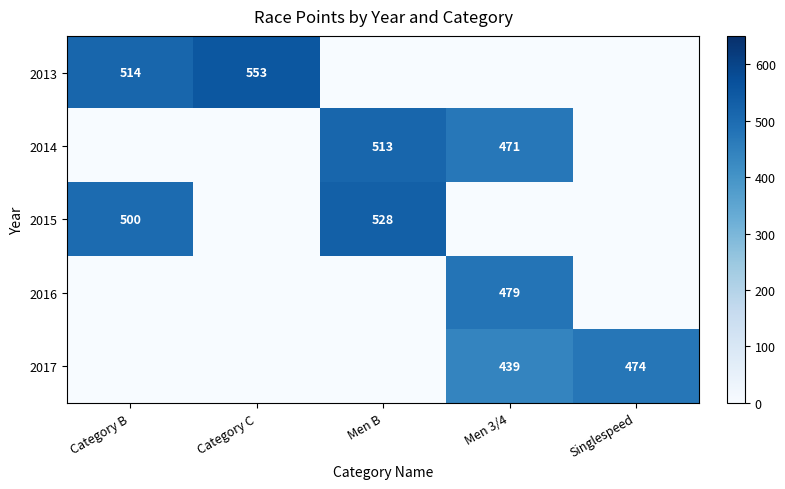

What is the sum of the 2017 values at Men 3/4 and Singlespeed?

913